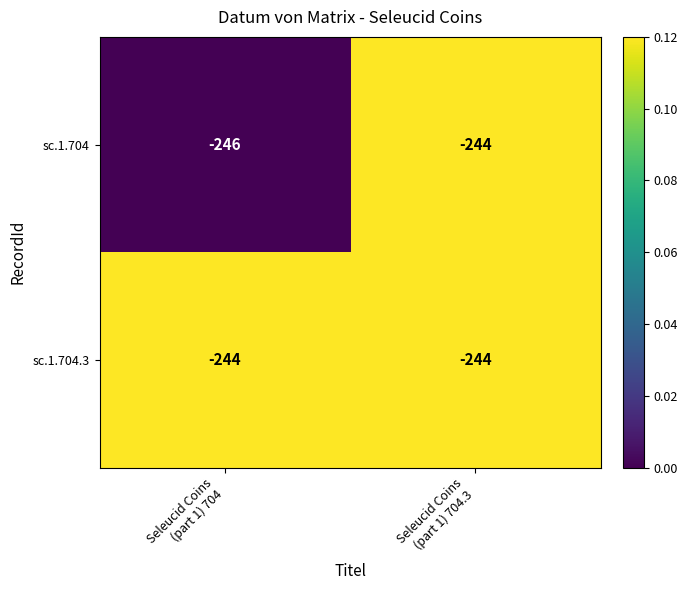

What is the sum of all sc.1.704.3 values?

-488